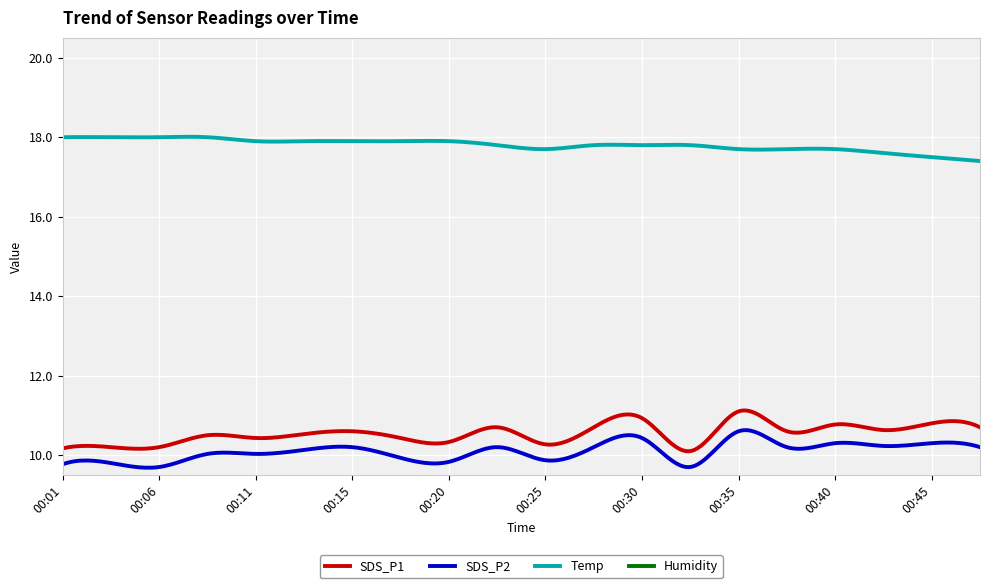

Reading left to right, what are all the values shown in this chart?

SDS_P1: 00:01=10.2	00:03=10.2	00:06=10.2	00:08=10.5	00:11=10.4	00:13=10.5	00:15=10.6	00:18=10.4	00:20=10.3	00:23=10.7	00:25=10.3	00:28=10.7	00:30=10.9	00:32=10.1	00:35=11.1	00:37=10.6	00:40=10.8	00:42=10.6	00:45=10.8	00:47=10.7
SDS_P2: 00:01=9.8	00:03=9.8	00:06=9.7	00:08=10.0	00:11=10.0	00:13=10.1	00:15=10.2	00:18=9.9	00:20=9.8	00:23=10.2	00:25=9.9	00:28=10.2	00:30=10.4	00:32=9.7	00:35=10.6	00:37=10.2	00:40=10.3	00:42=10.2	00:45=10.3	00:47=10.2
Temp: 00:01=18.0	00:03=18.0	00:06=18.0	00:08=18.0	00:11=17.9	00:13=17.9	00:15=17.9	00:18=17.9	00:20=17.9	00:23=17.8	00:25=17.7	00:28=17.8	00:30=17.8	00:32=17.8	00:35=17.7	00:37=17.7	00:40=17.7	00:42=17.6	00:45=17.5	00:47=17.4
Humidity: 00:01=99.9	00:03=99.9	00:06=99.9	00:08=99.9	00:11=99.9	00:13=99.9	00:15=99.9	00:18=99.9	00:20=99.9	00:23=99.9	00:25=99.9	00:28=99.9	00:30=99.9	00:32=99.9	00:35=99.9	00:37=99.9	00:40=99.9	00:42=99.9	00:45=99.9	00:47=99.9